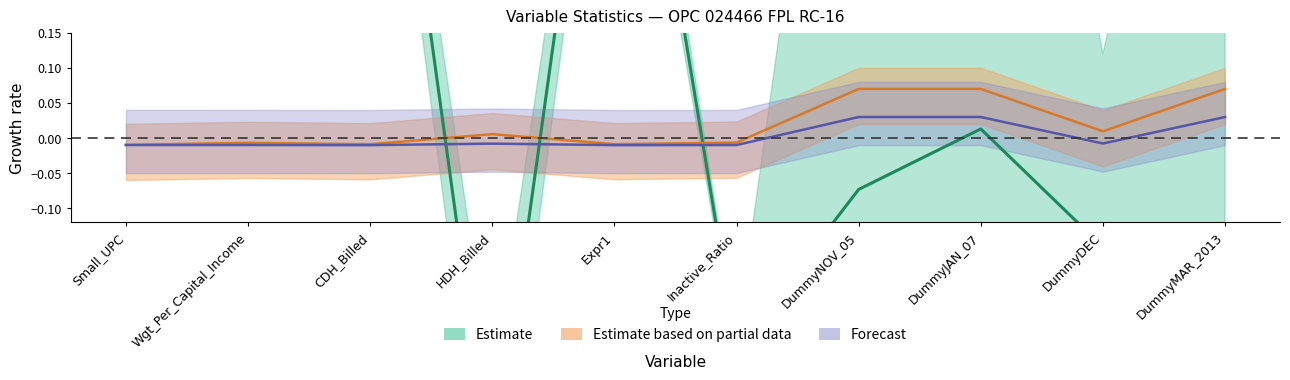

Where is Skewness nearest to the value 0?

HDH_Billed